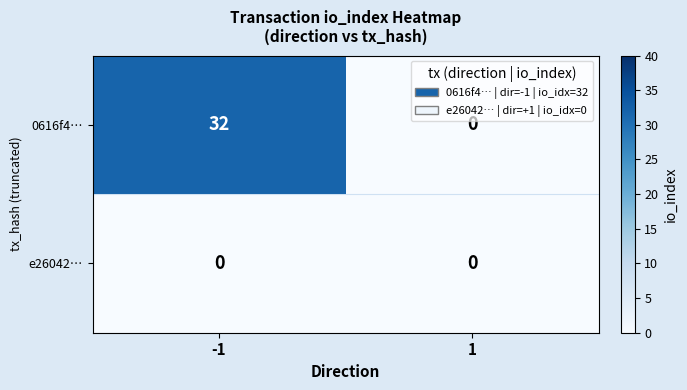

How many series are shown in this chart?

2